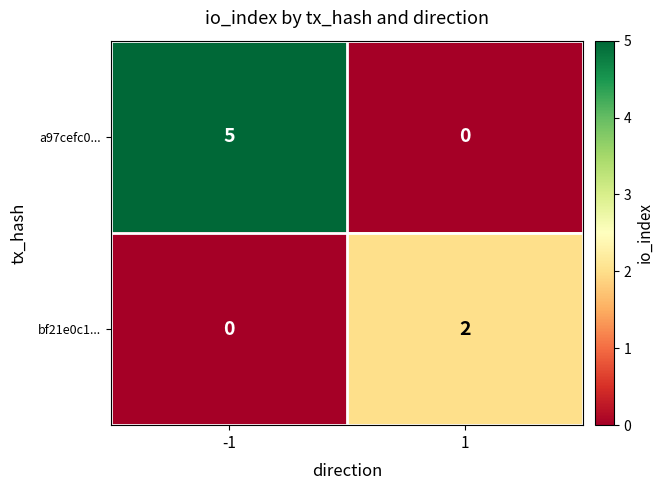

True or false: bf21e0c1... has a value of 0 at -1.

True